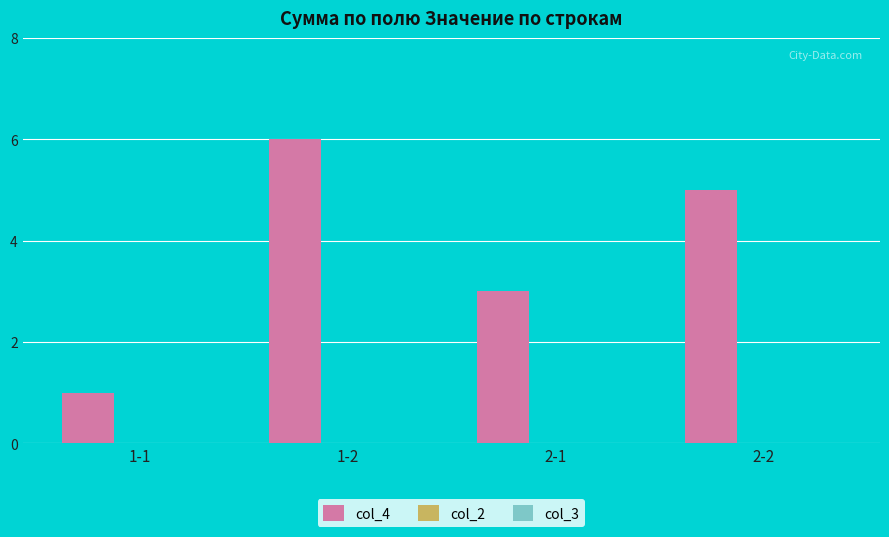

Between 2-1 and 2-2, which is larger?

2-2